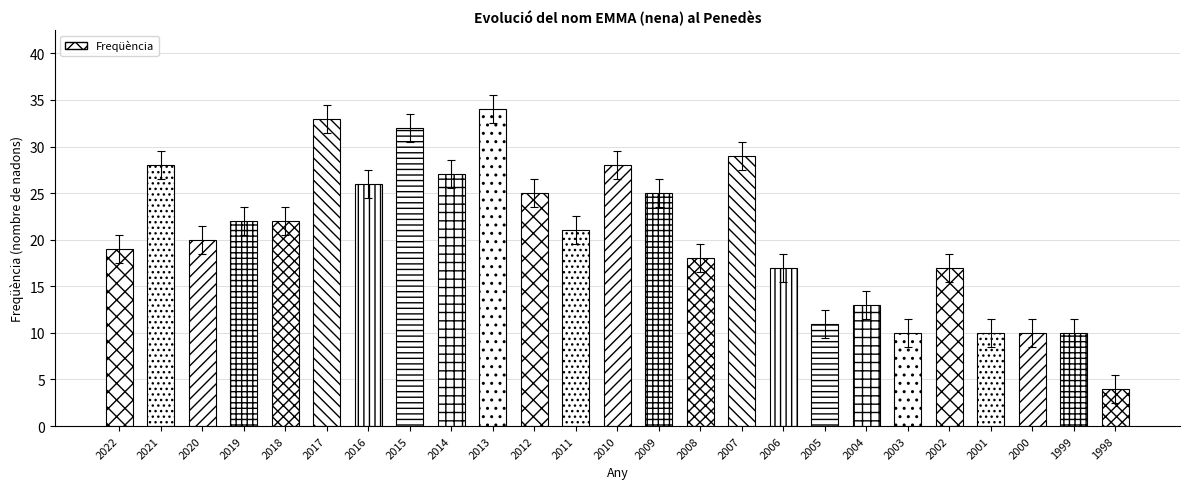

What is the change in value from 2017 to 2004?

-20